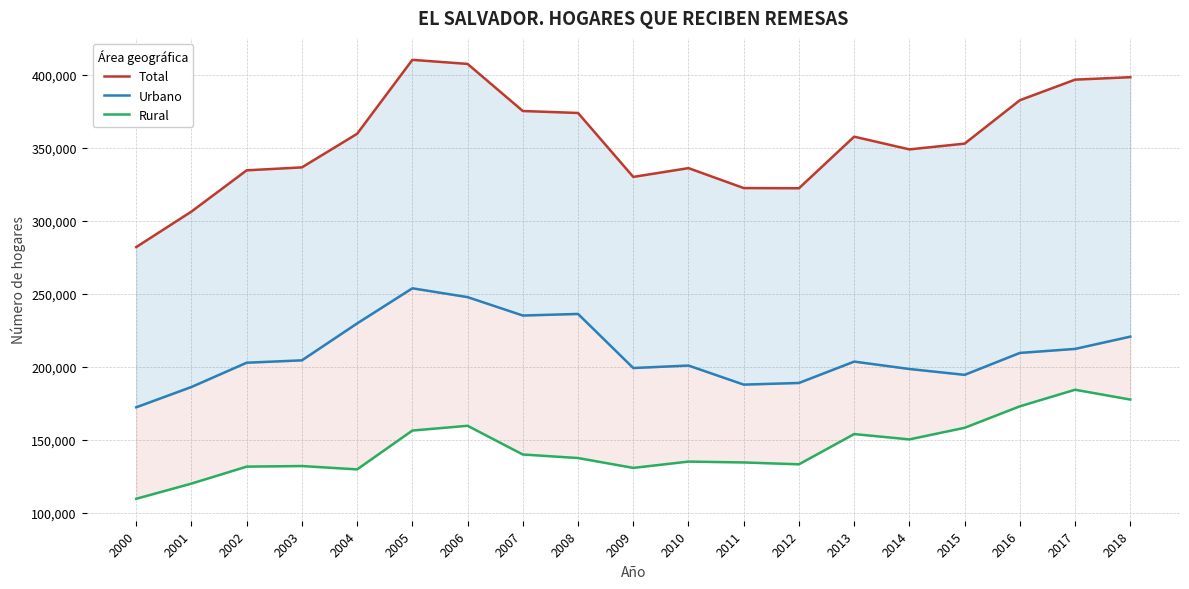

Does the chart have visible grid lines?

Yes